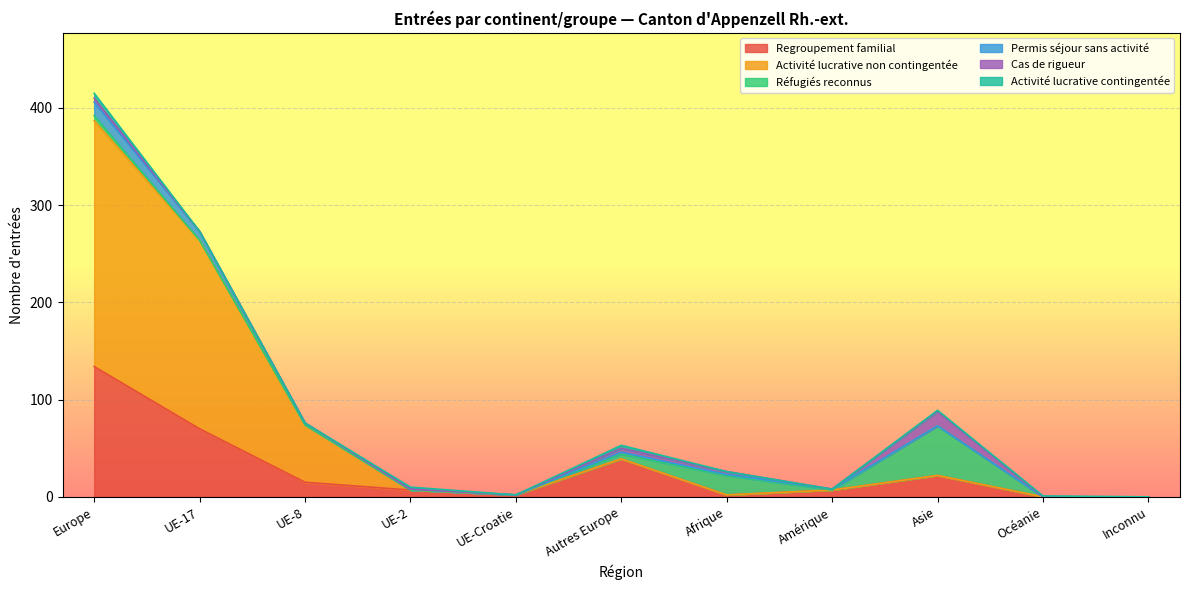

True or false: Regroupement familial and Permis séjour sans activité cross at least once.

False